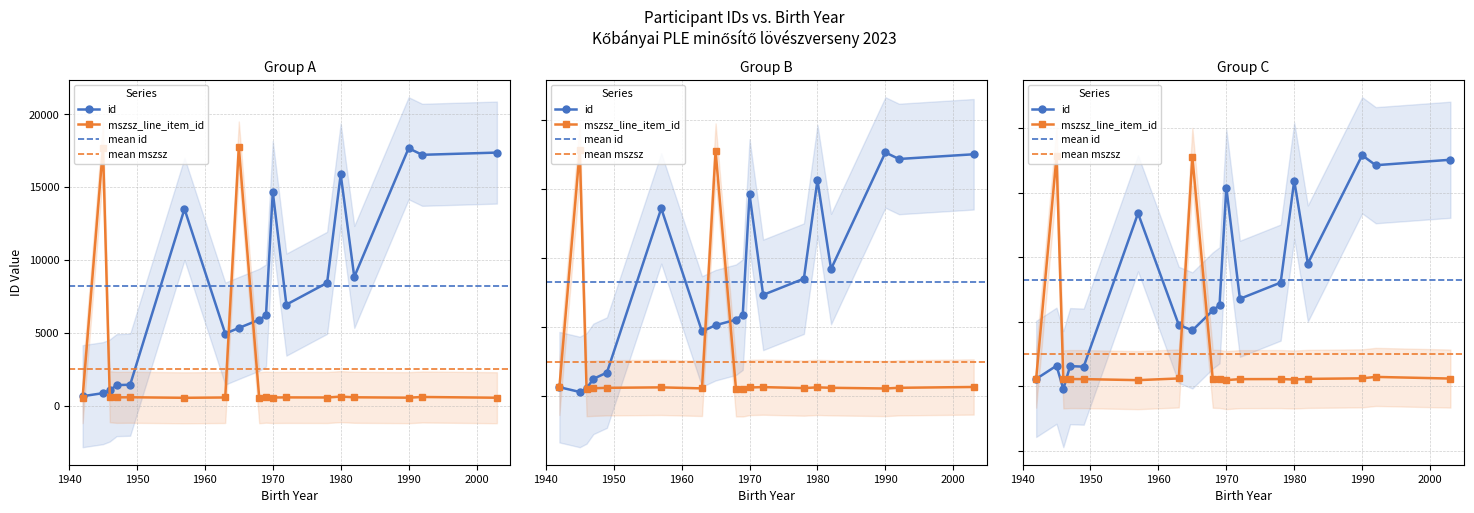

Reading left to right, extract all data points from this chart.

id: 662.5	871.3	1056.2	1421.5	1450.9	13506.9	4955.9	5343.1	5906.6	6200.4	14671.5	6945.1	8439.3	15877.0	8845.3	17671.7	17221.1	17374.1
mszsz_line_item_id: 565.3	17720.7	624.6	582.4	589.7	552.4	574.4	17758.8	559.2	597.4	573.0	580.7	573.0	634.3	587.7	561.6	608.6	557.5